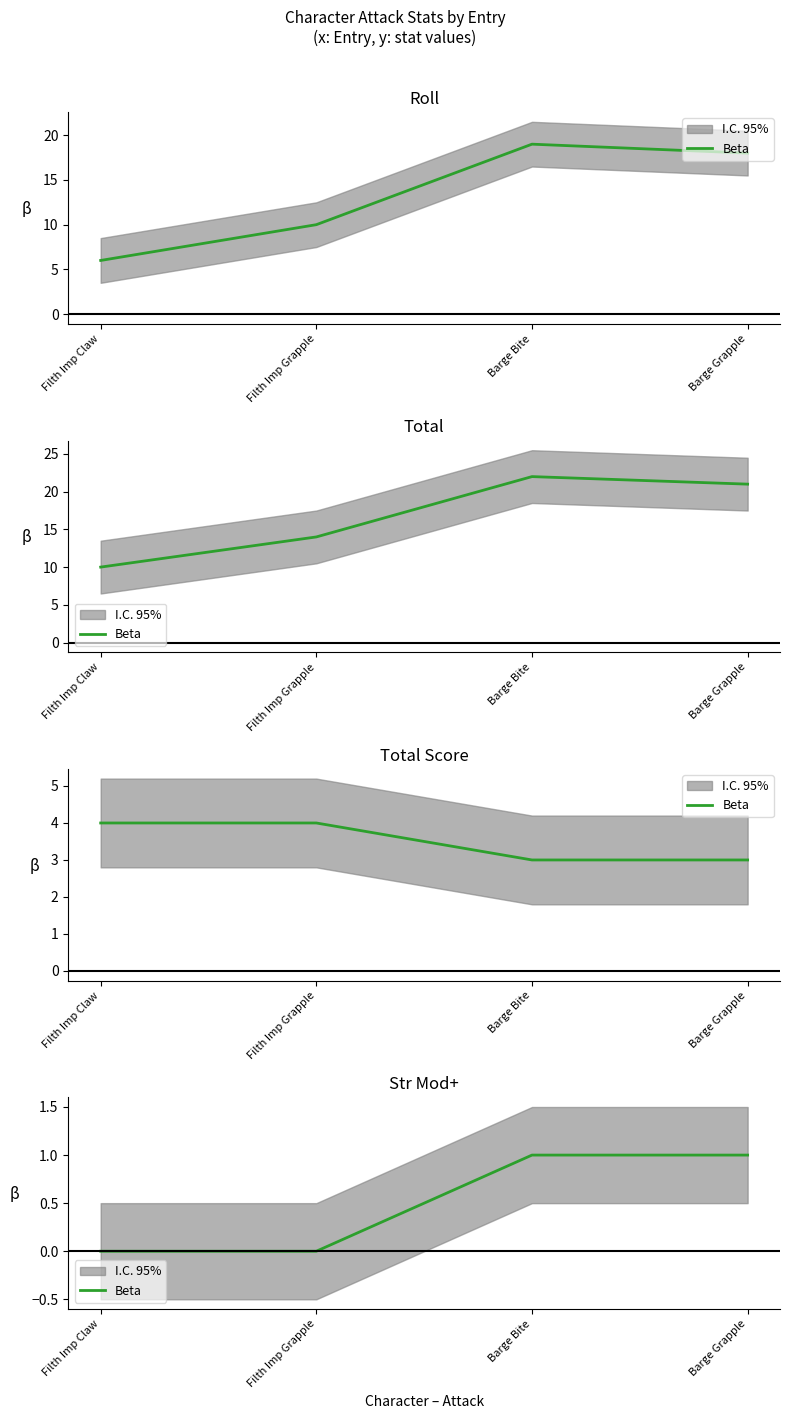

Rank the categories by value from lowest to highest.

Filth Imp Claw, Filth Imp Grapple, Barge Bite, Barge Grapple